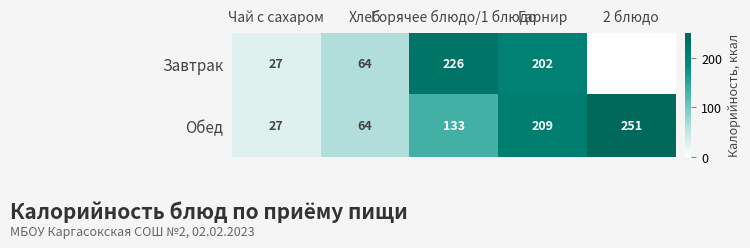

How many data points does each series have?

5